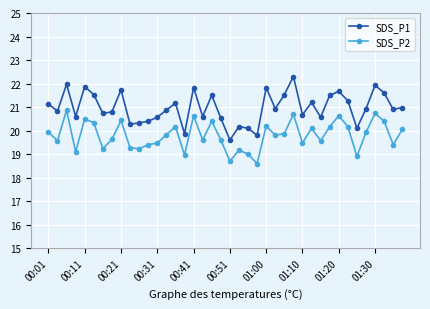

What is the difference between the second highest and minimum values in the SDS_P1 series?

2.4